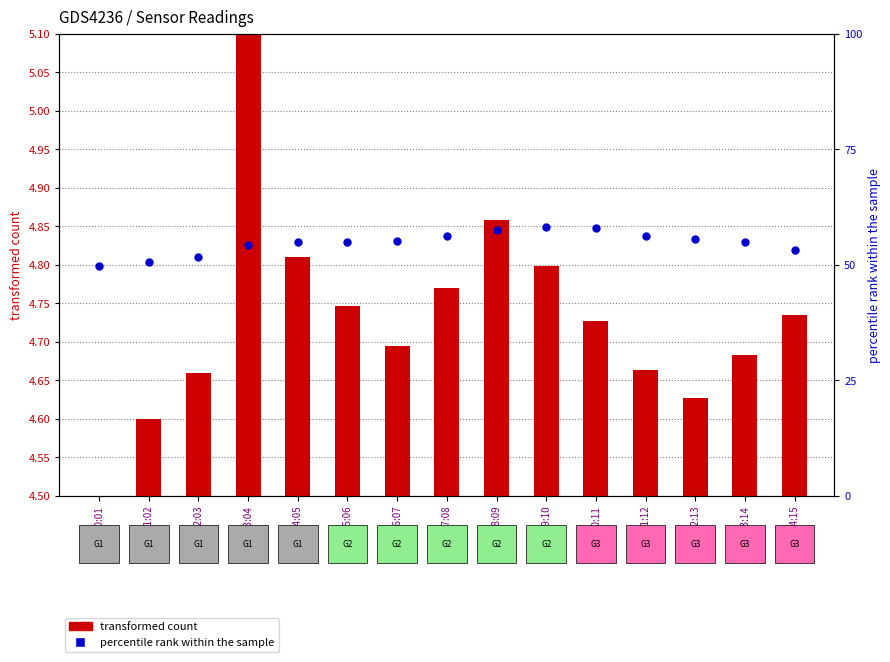

Which series contains the highest Y value?

percentile rank within the sample